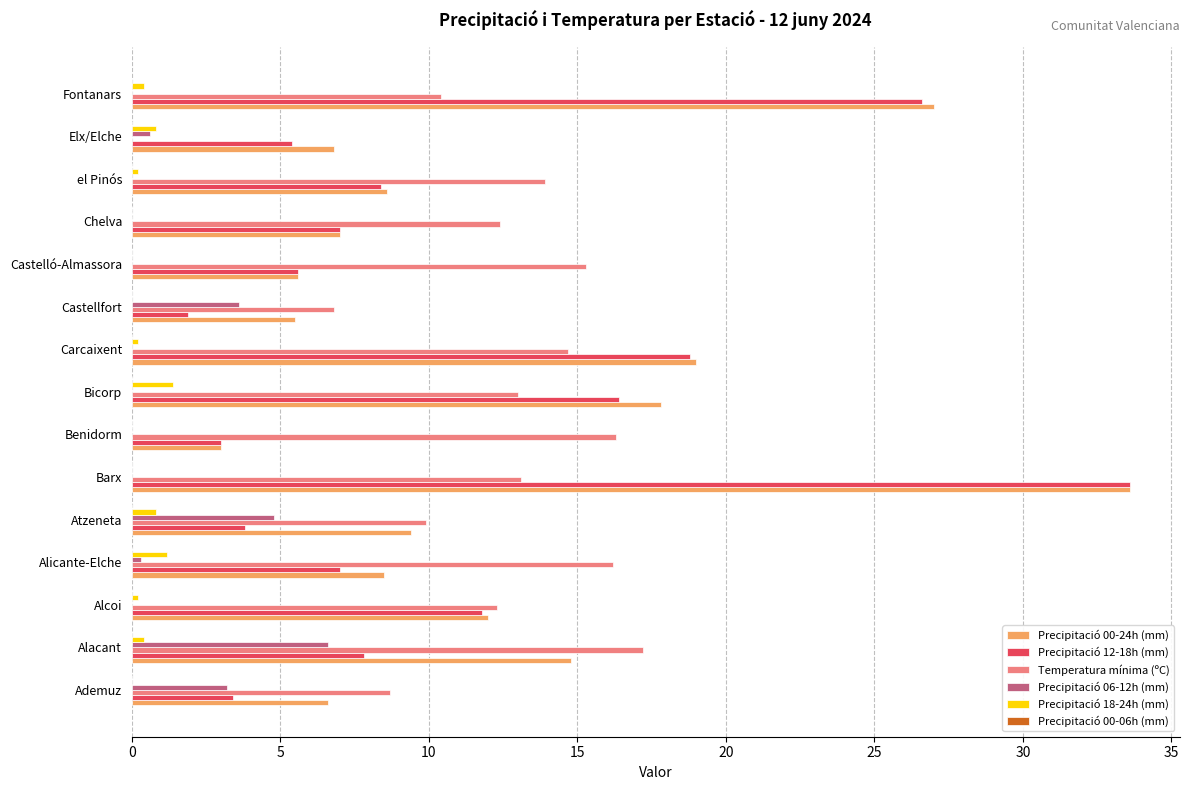

What is the sum of all Precipitació 18-24h (mm) values?

5.6